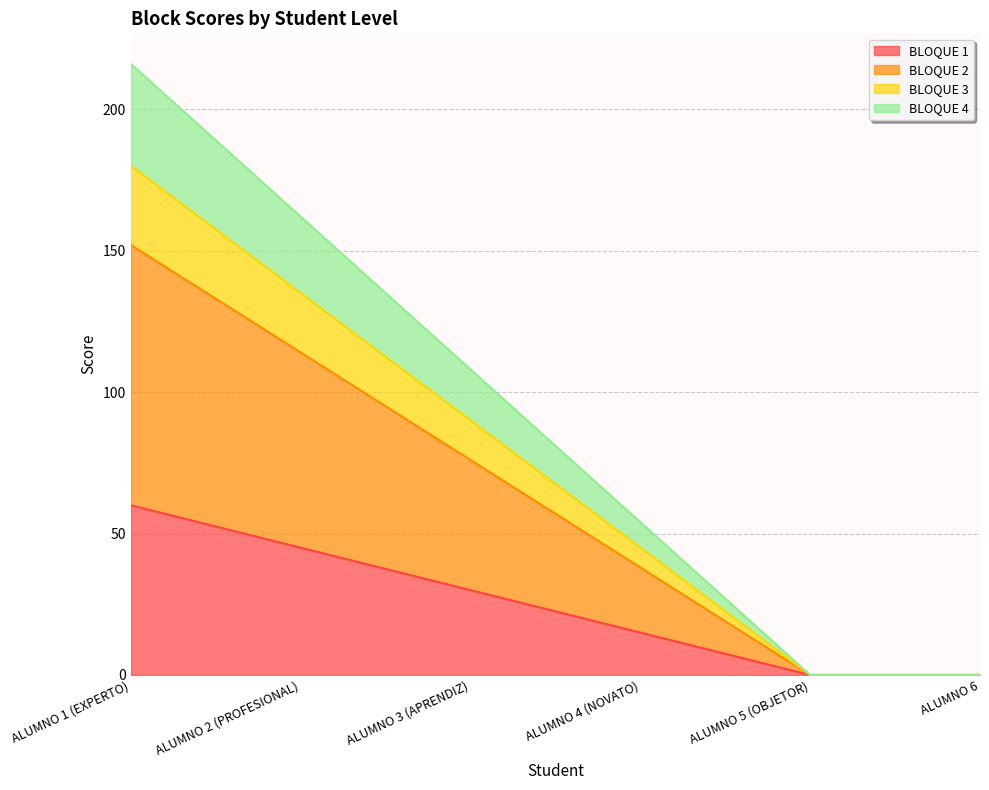

At which category is the sum across all series the highest?

ALUMNO 1 (EXPERTO)